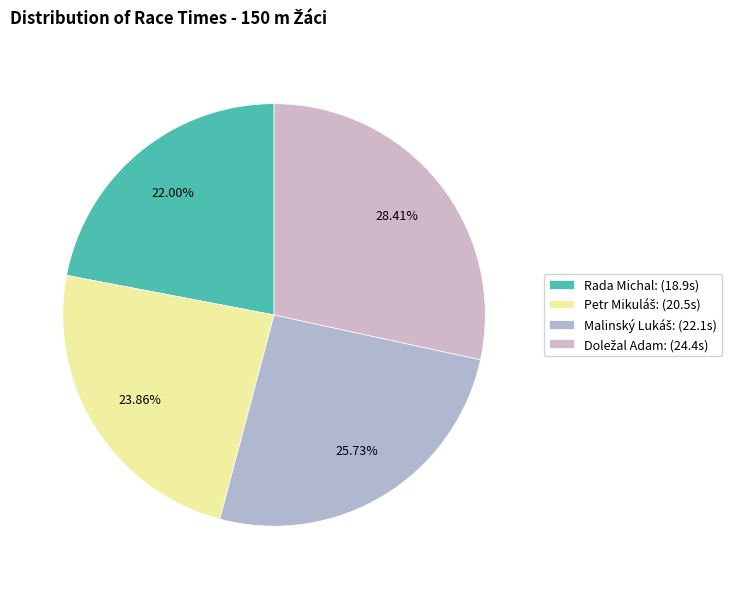

What is the ratio of the value at Malinský Lukáš to the value at Doležal Adam?

0.9